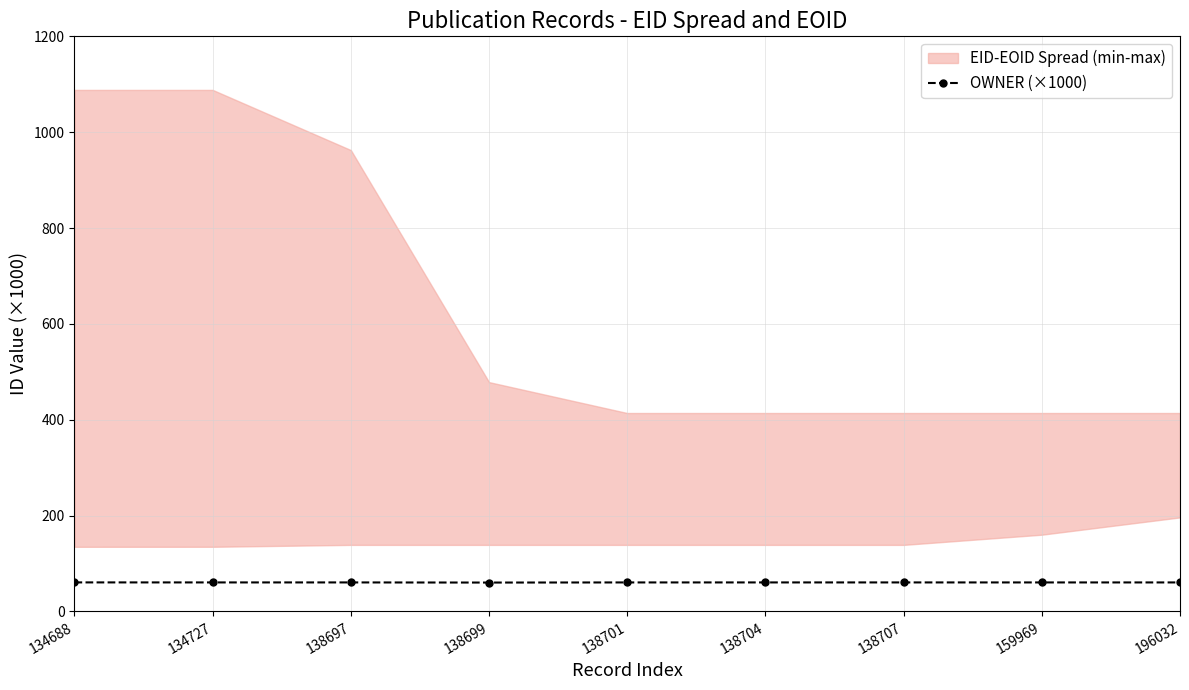

True or false: the data shows 41.2 at 138697.

False